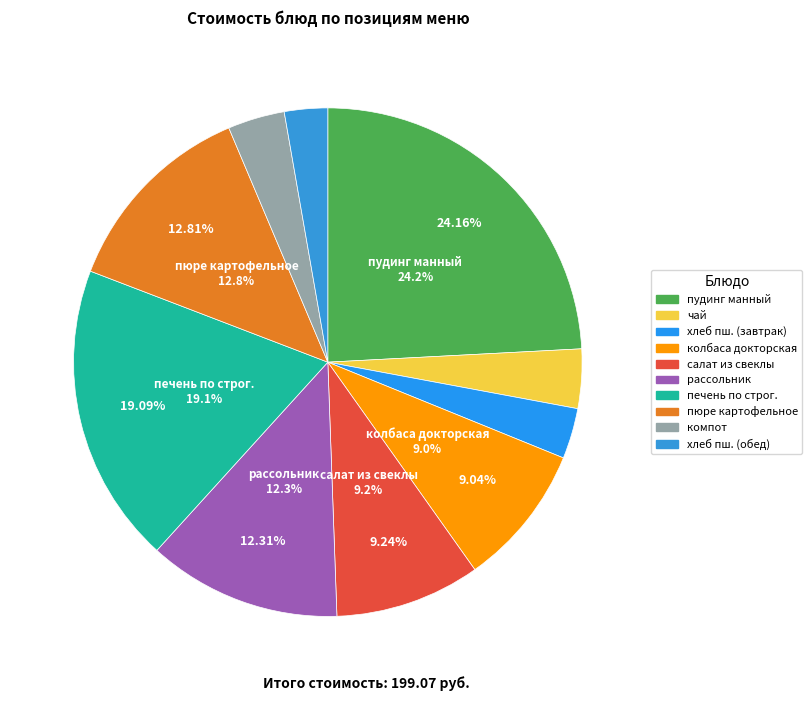

Is the sum of хлеб пшеничный (завтрак) and рассольник greater than half?

No